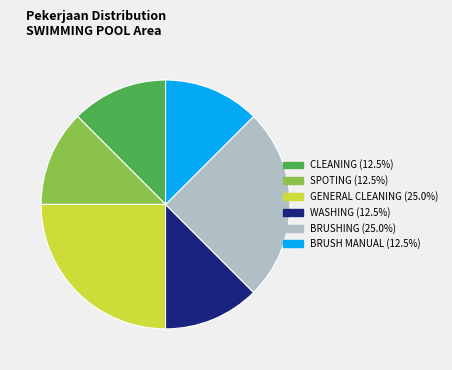

What is the ratio of the value at BRUSH MANUAL to the value at BRUSHING?

0.5